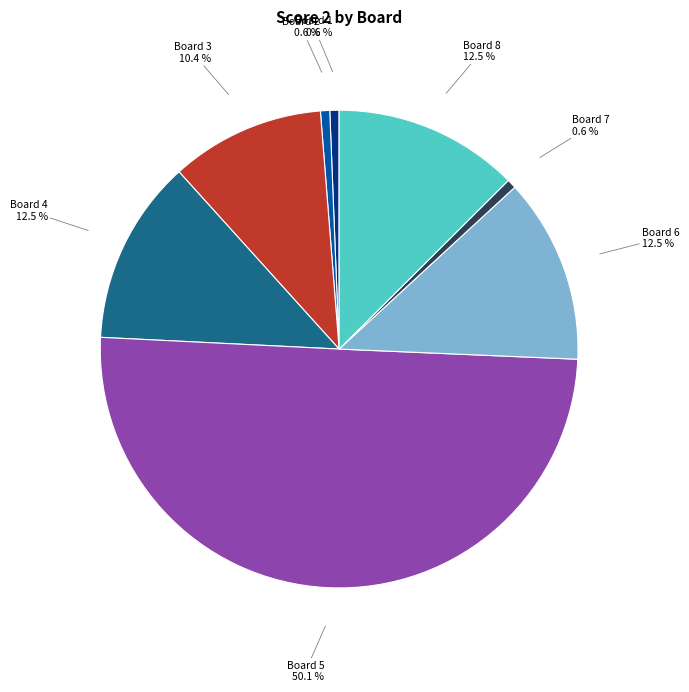

Which category has the biggest portion of the pie?

Board 5